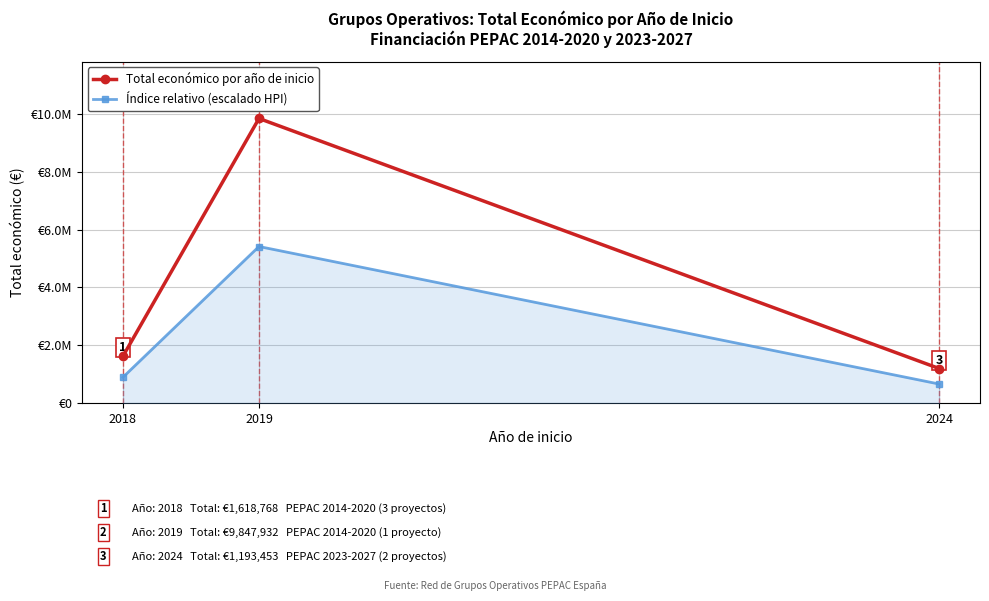

Where is Total económico por año de inicio nearest to the value 5520692?

2018